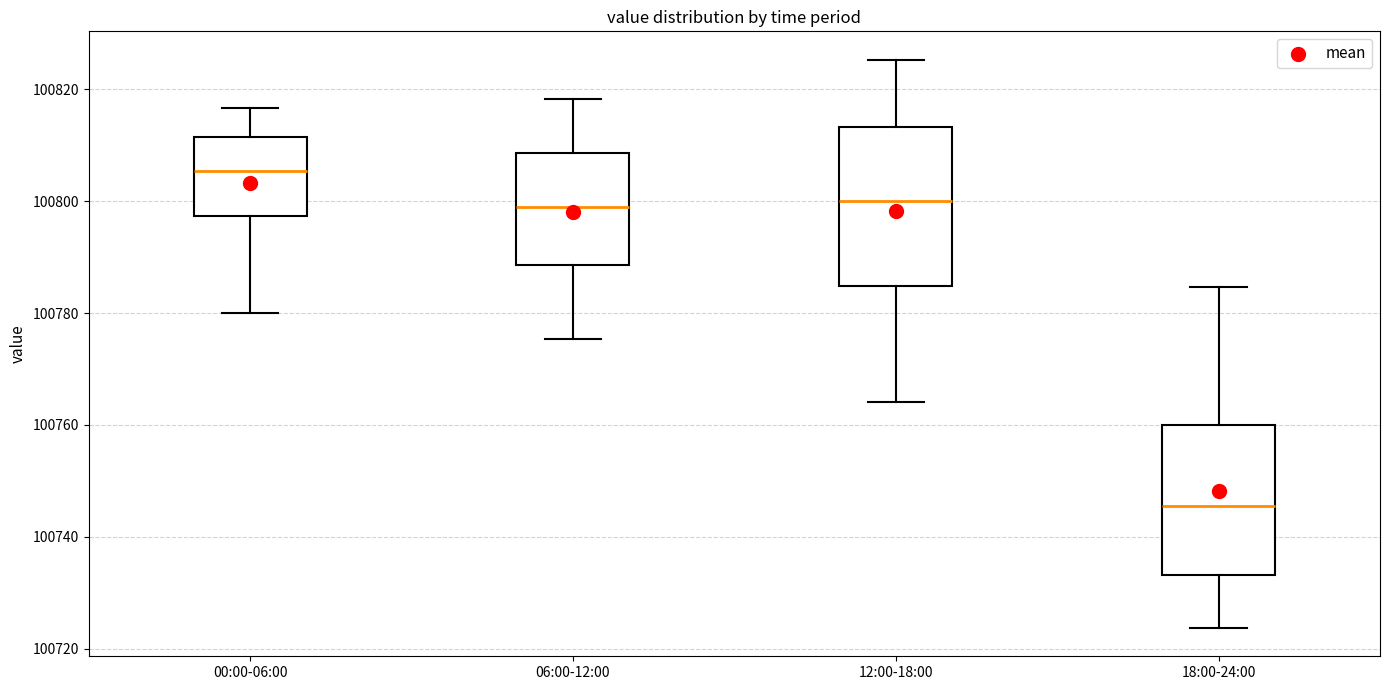

Reading left to right, read every box against the y-axis: the position of its median line, the range the box covers, and the ends of its whiskers. The values are not printed on the chart, so give them approximately, as read against the axis.

00:00-06:00: median 100806, box 100798 to 100812, whiskers 100780 to 100816
06:00-12:00: median 100800, box 100788 to 100808, whiskers 100776 to 100818
12:00-18:00: median 100800, box 100784 to 100814, whiskers 100764 to 100826
18:00-24:00: median 100746, box 100734 to 100760, whiskers 100724 to 100784